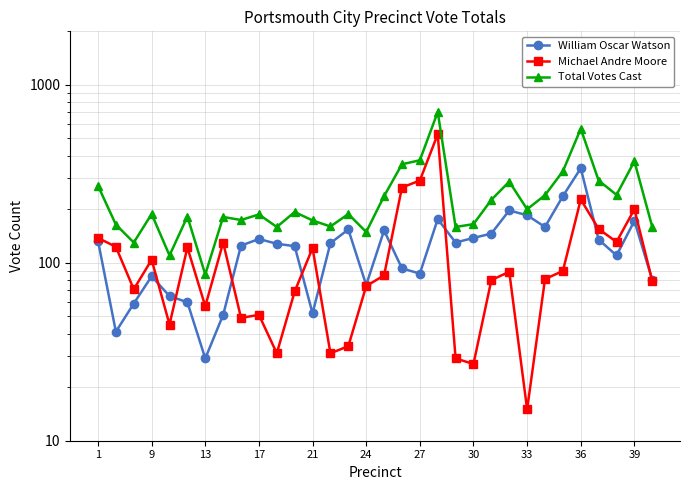

How many values in the Total Votes Cast series are below 188?

15